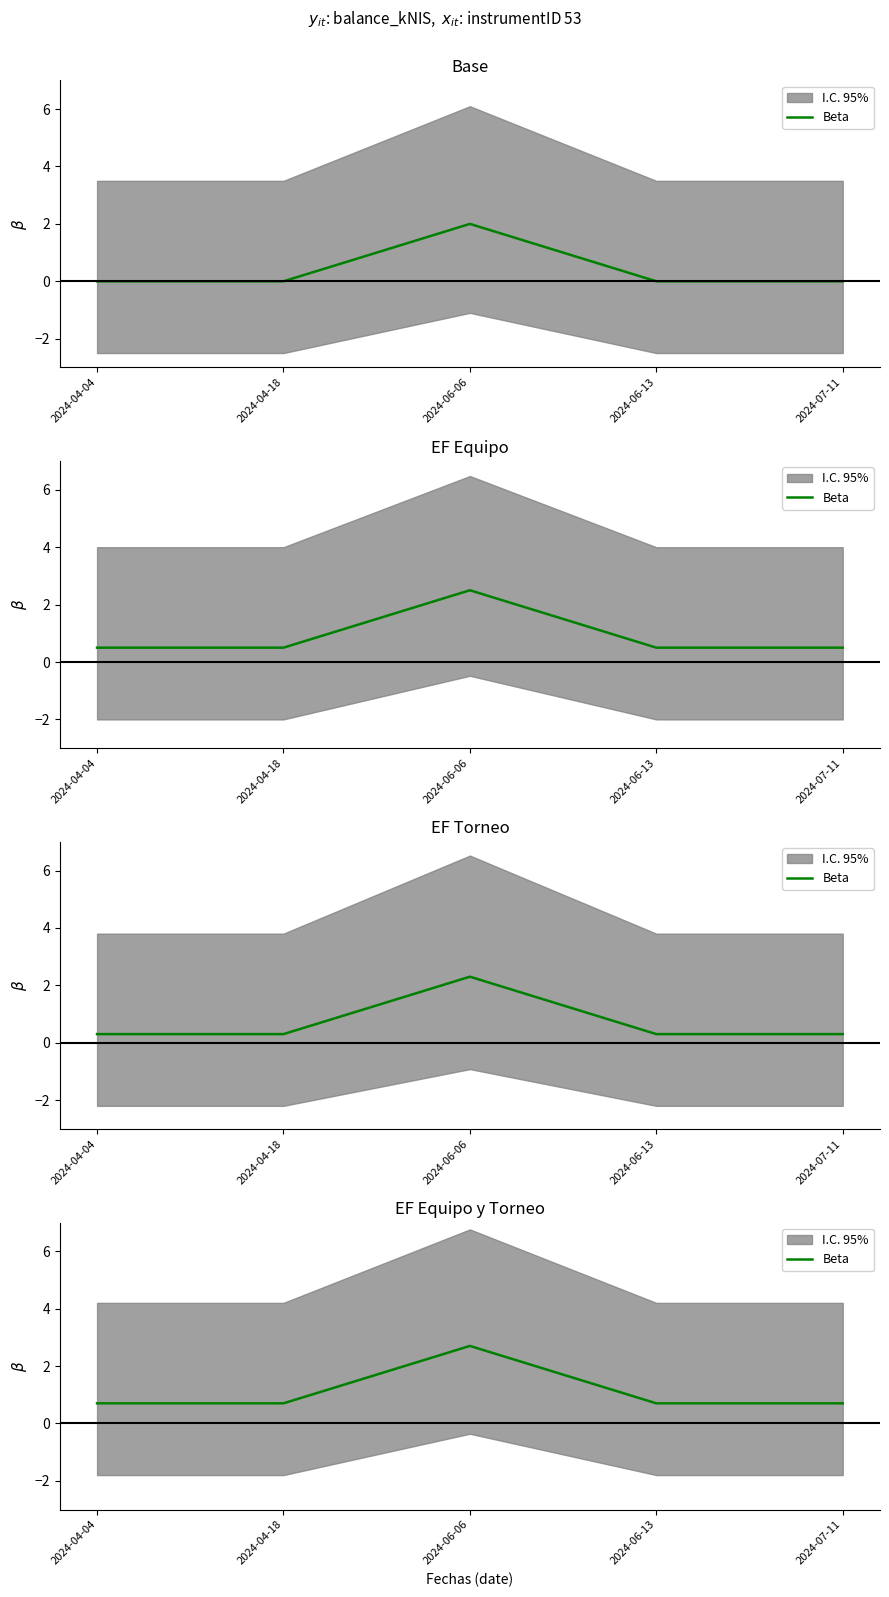

How many lines are shown in the chart?

1